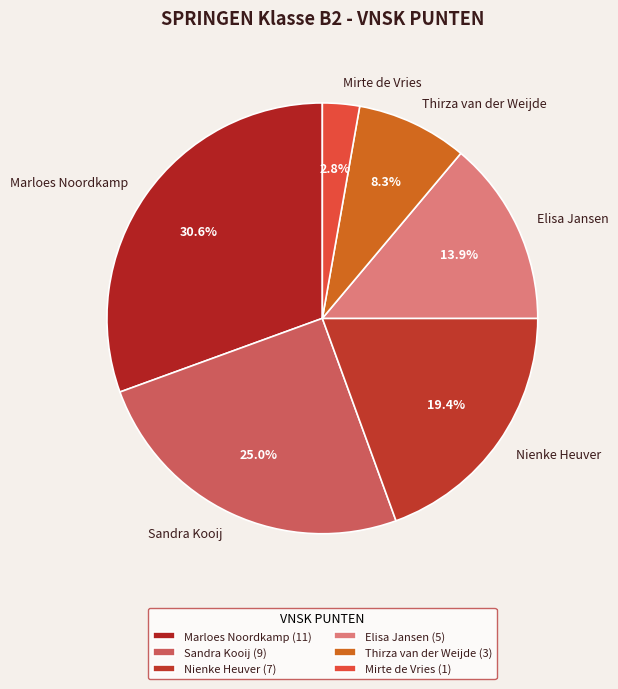

Which slice is the largest?

Marloes Noordkamp